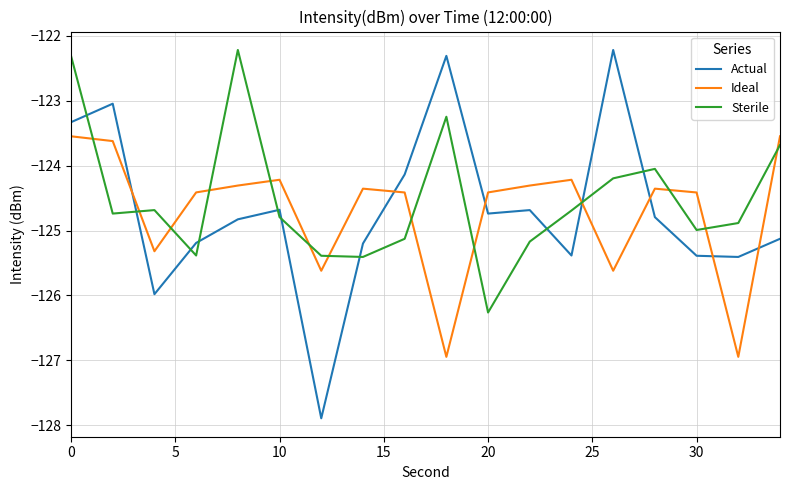

Which series has the widest spread of values?

Actual